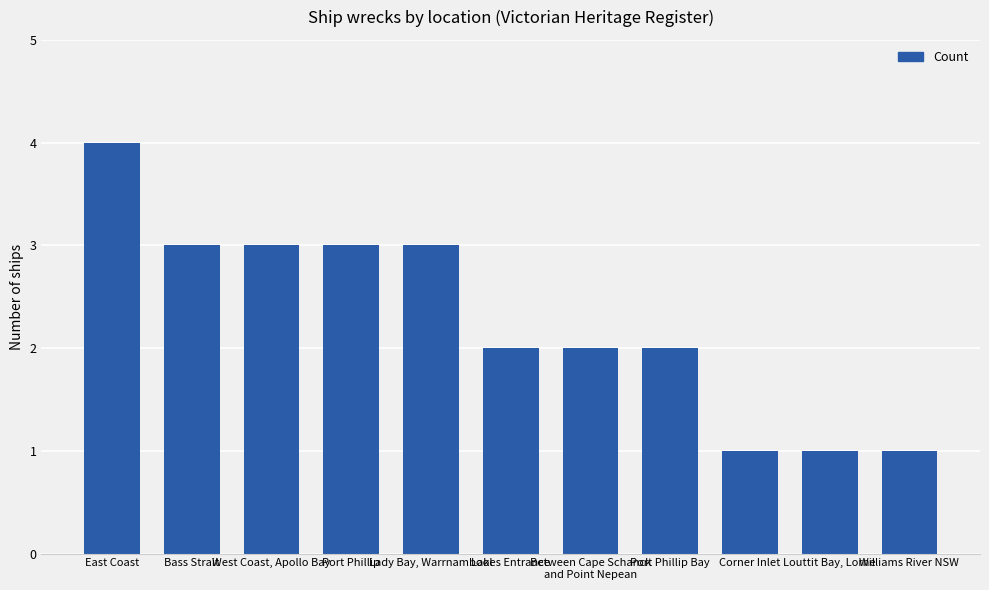

What is the label of the 6th bar from the right?

Lakes Entrance